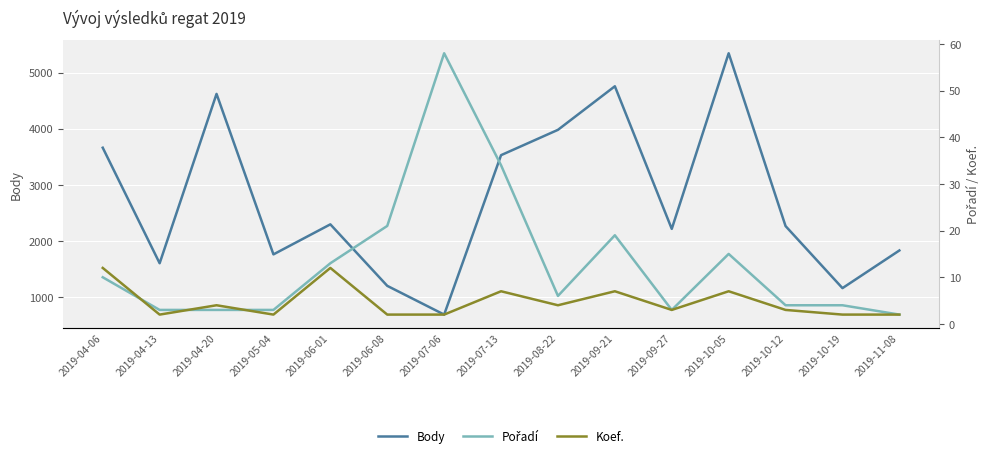

At which category does Body reach its first local valley?

2019-04-13